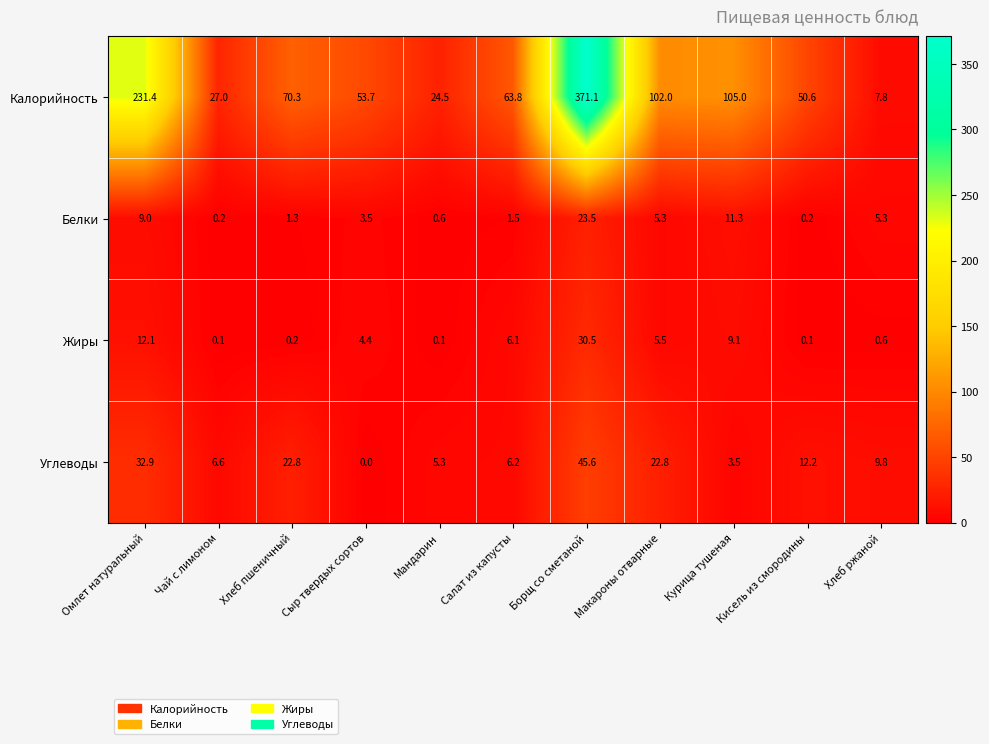

Which series has the widest spread of values?

Калорийность